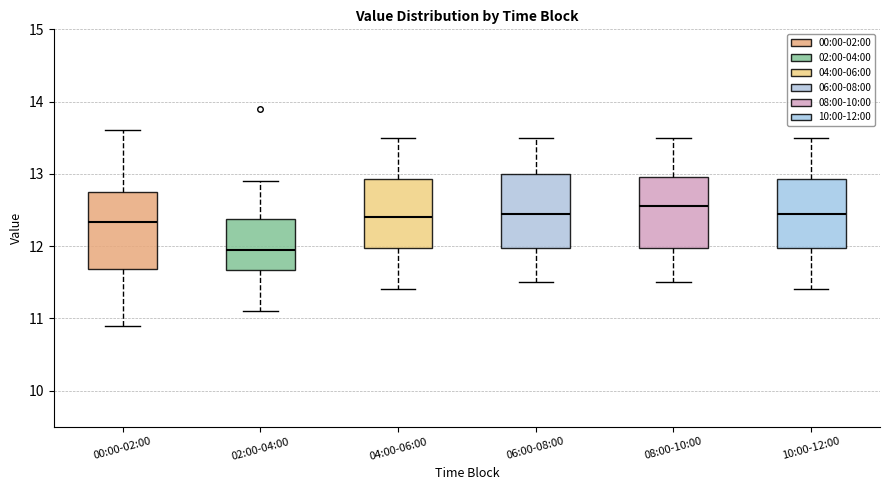

Where is the upper edge of the box for 04:00-06:00 on the y-axis? The values are not printed on the chart, so give them approximately, as read against the axis.

12.9